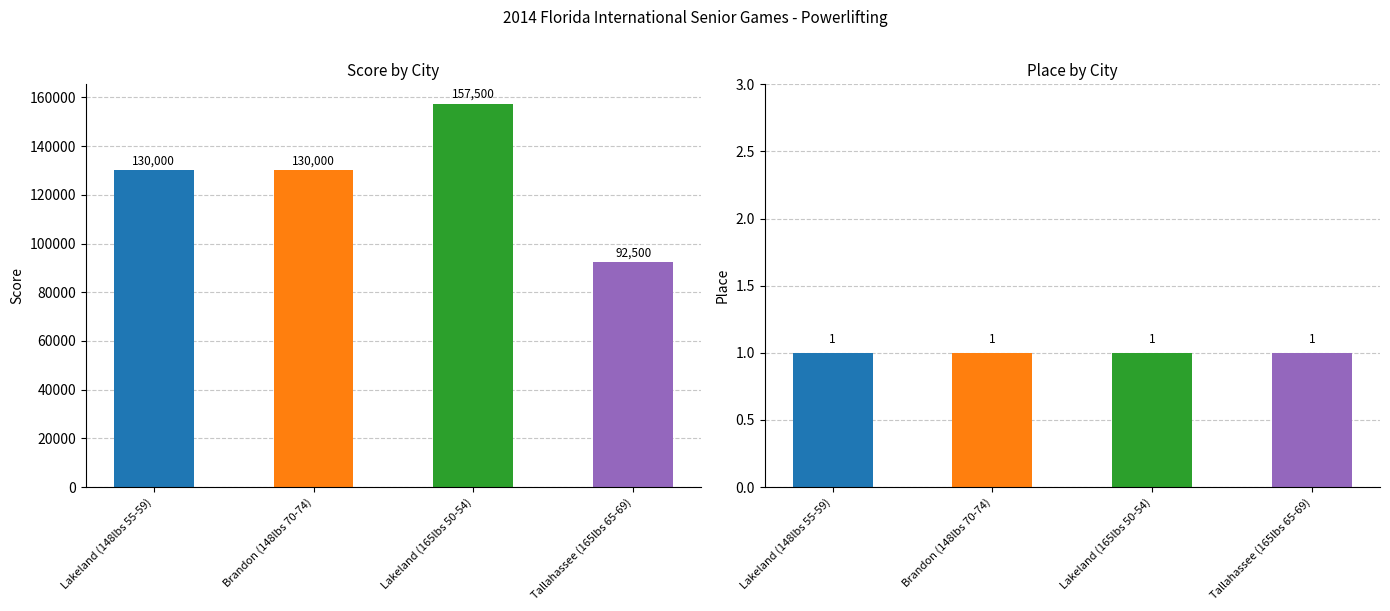

Is the value of Score at Lakeland (165lbs 50-54) greater than the value of Place at Lakeland (148lbs 55-59)?

Yes